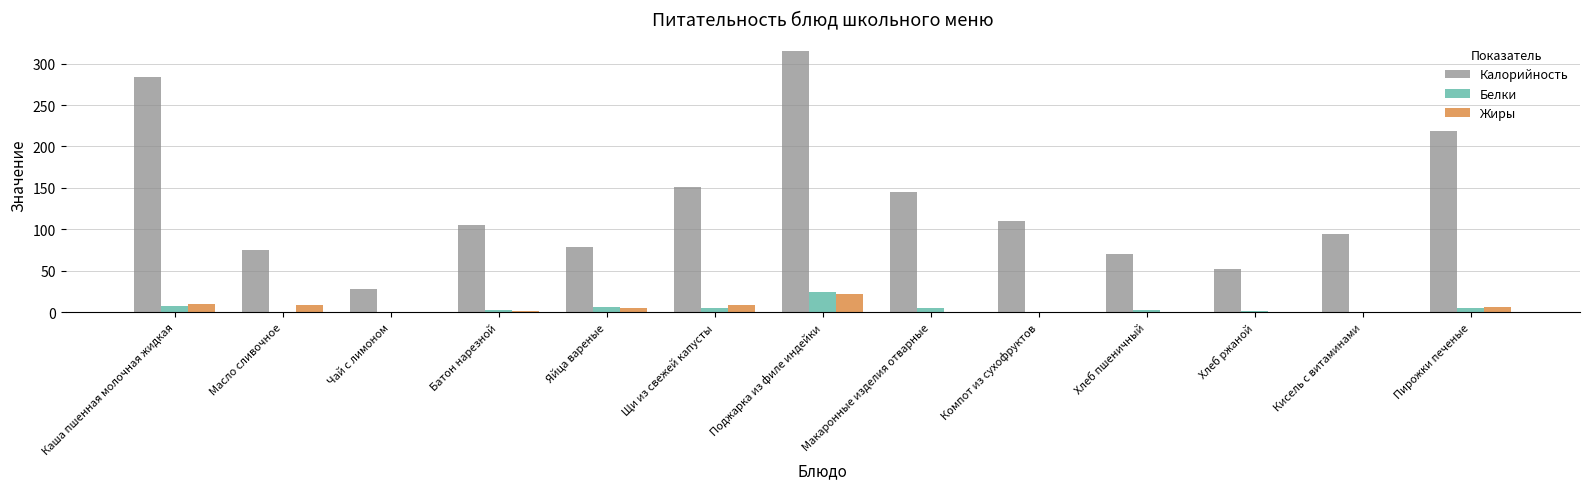

Is the value of Жиры at Хлеб ржаной greater than the value of Калорийность at Поджарка из филе индейки?

No